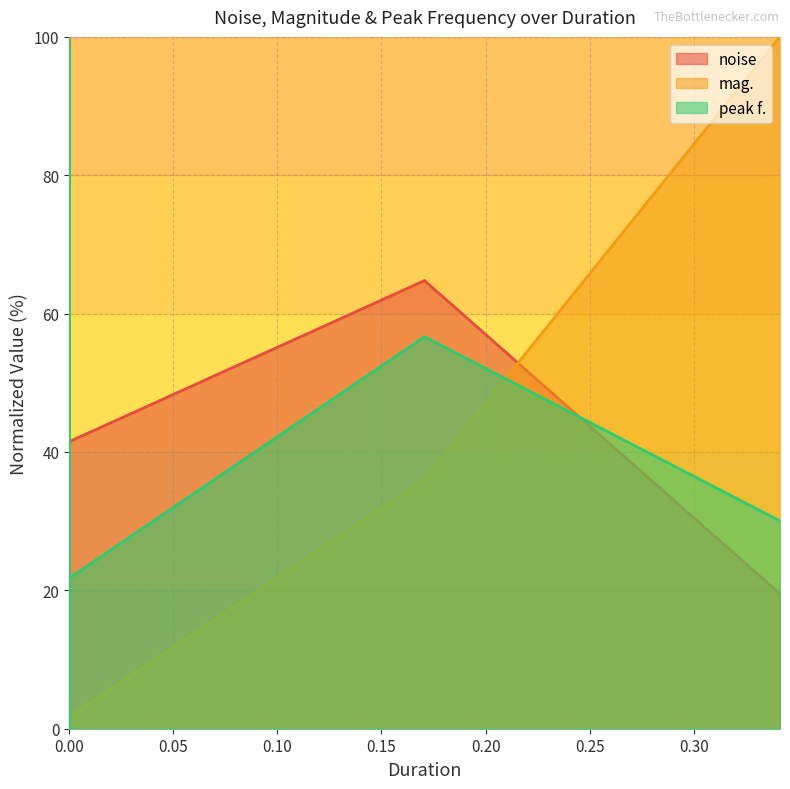

What is the difference between the maximum and second lowest values in the peak f. series?

100.0